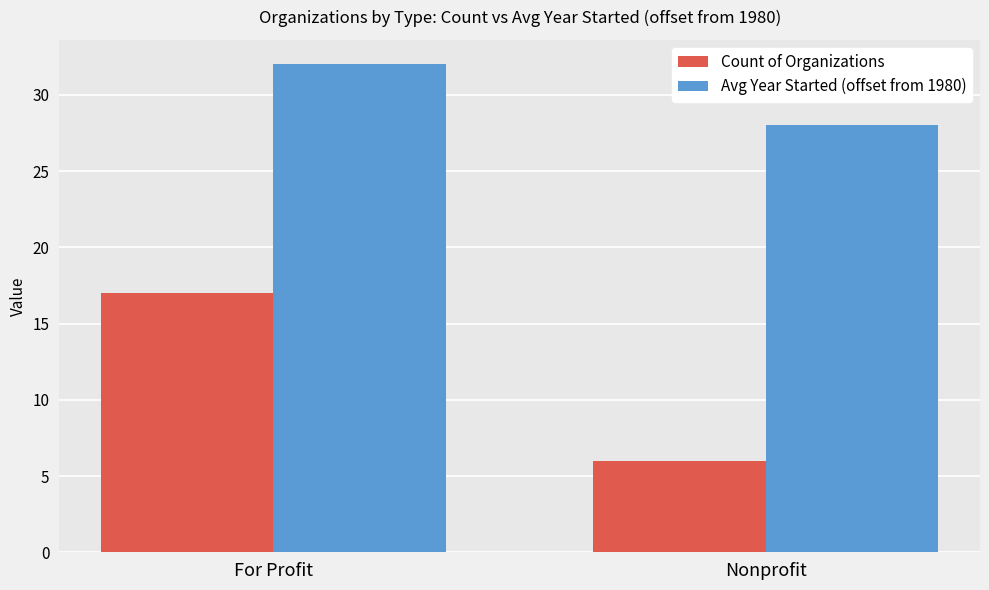

What is the label of the 1st bar from the left?

For Profit